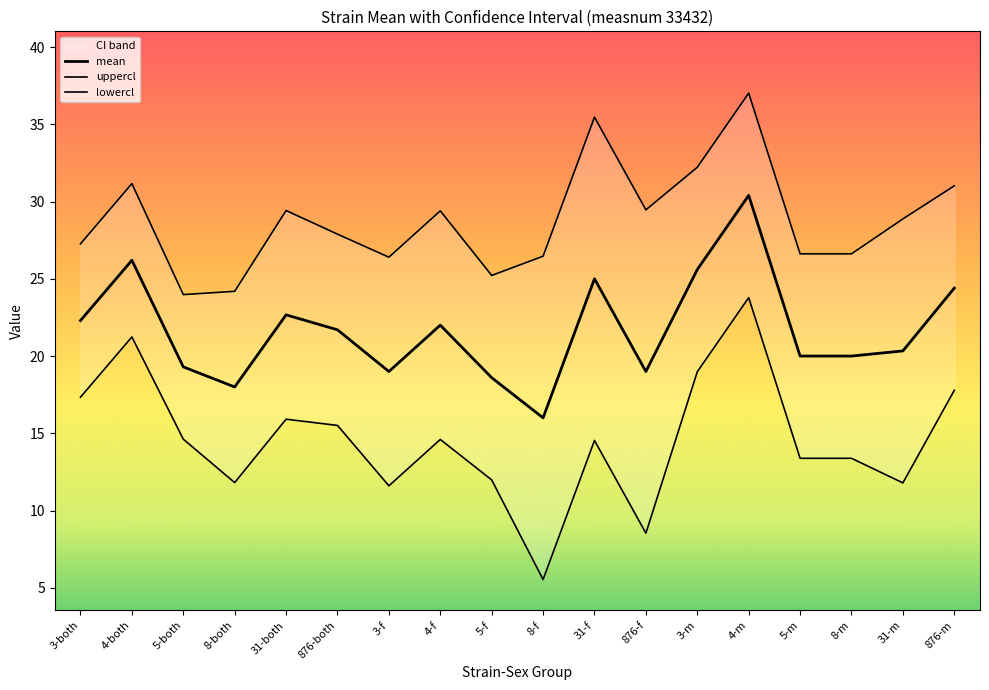

Which series changed the most between 4-f and 3-m?

lowercl